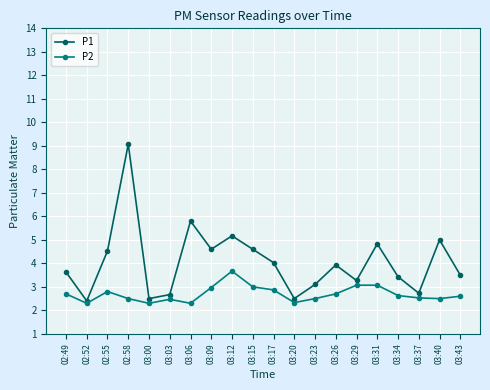

What is the average value of the P1 series?

4.1